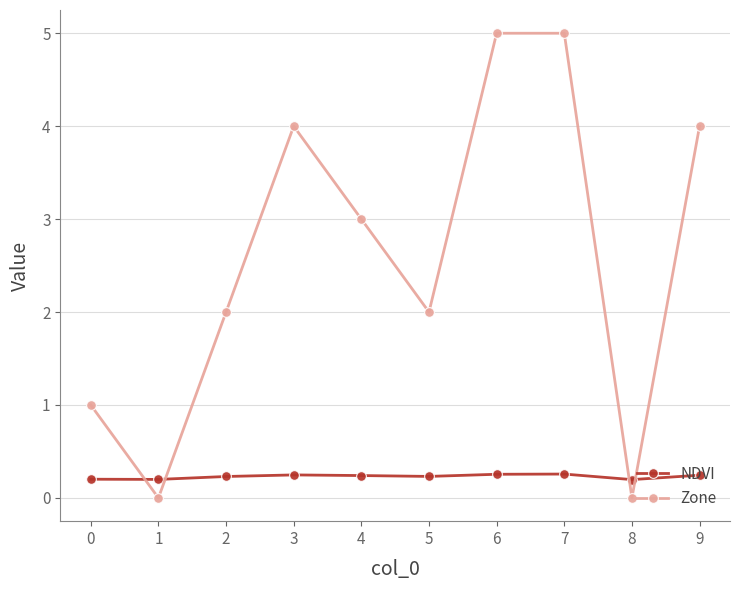

Does the chart display data point markers on the line(s)?

Yes